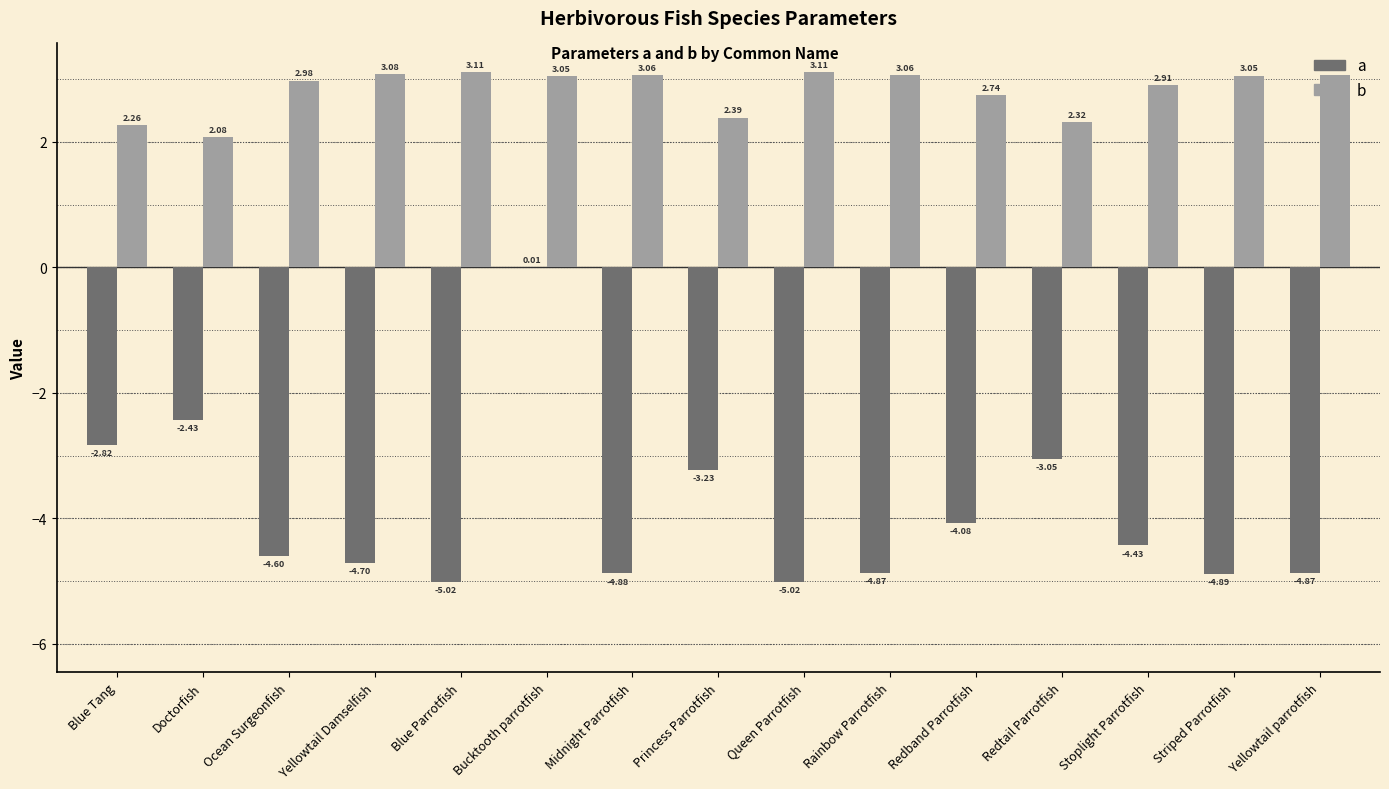

The a series shows -1.0 at Rainbow Parrotfish. True or false?

False